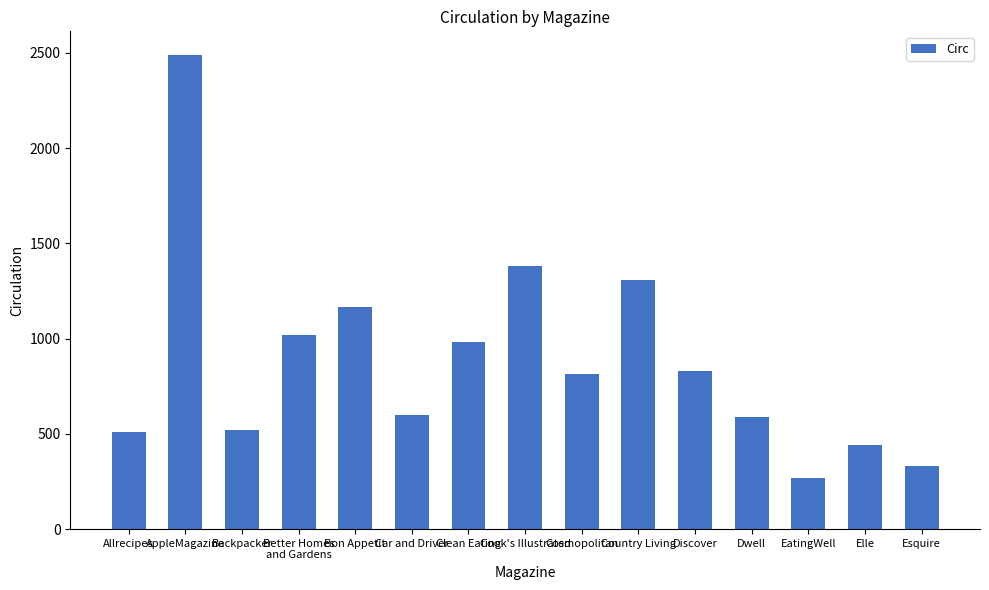

What position from the left is EatingWell?

13